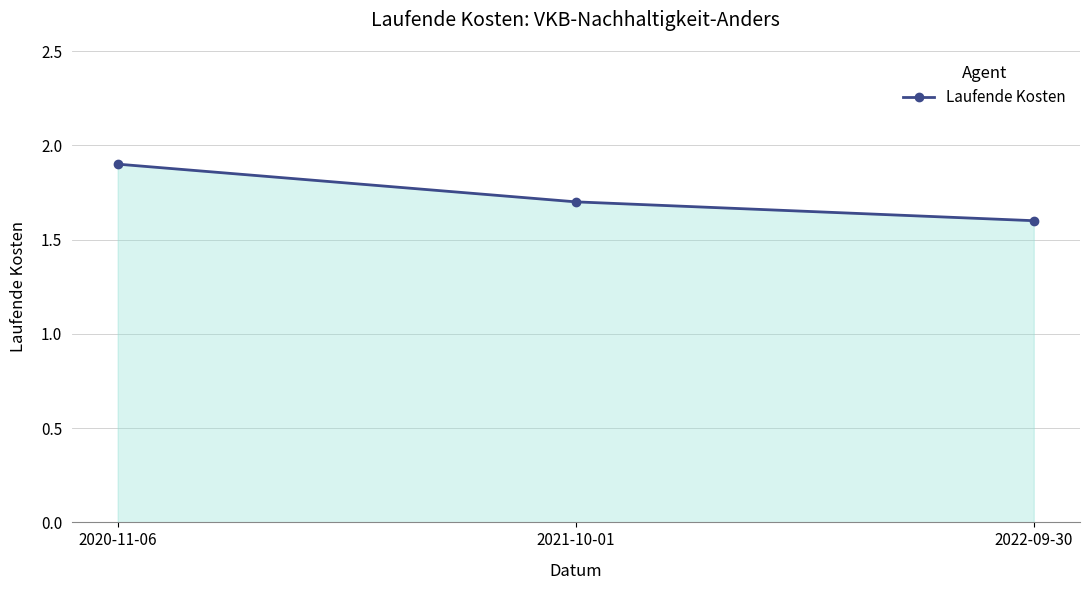

Reading left to right, what are all the values shown in this chart?

1.9	1.7	1.6